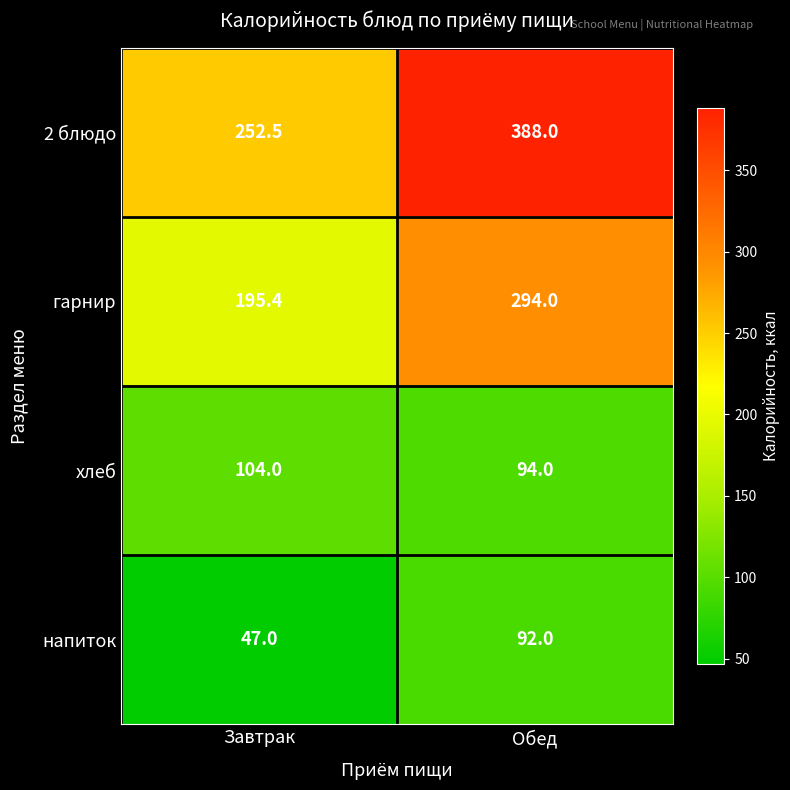

What is the difference between the напиток values at Обед and Завтрак?

45.0